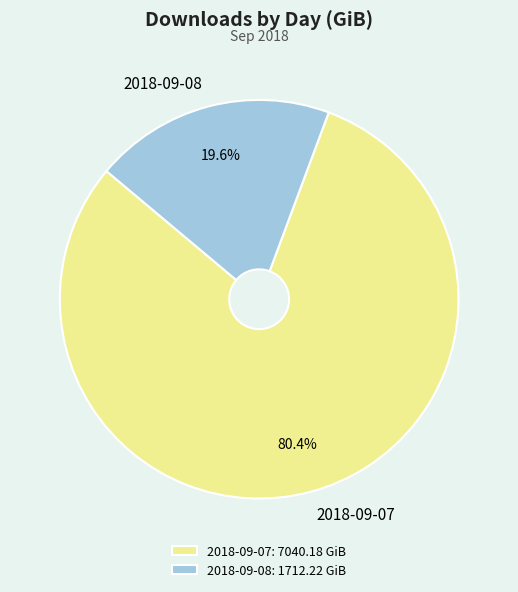

What percentage is the 2018-09-08 slice, to the nearest percent?

20%